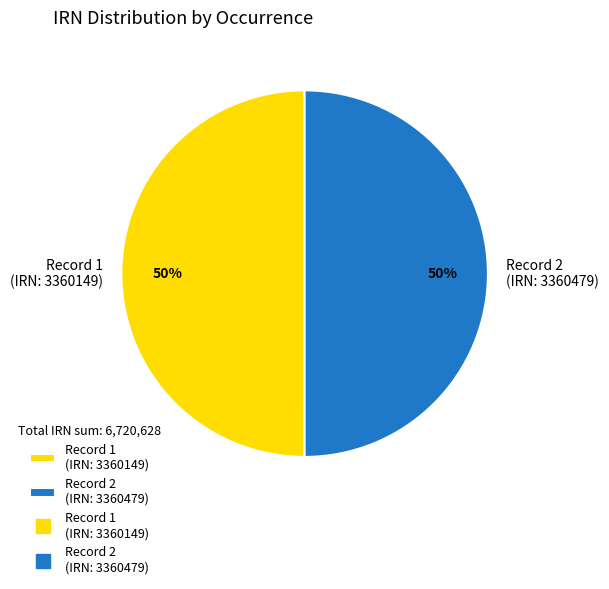

Do Record 1 (IRN: 3360149) and Record 2 (IRN: 3360479) together represent more than half of the pie?

Yes